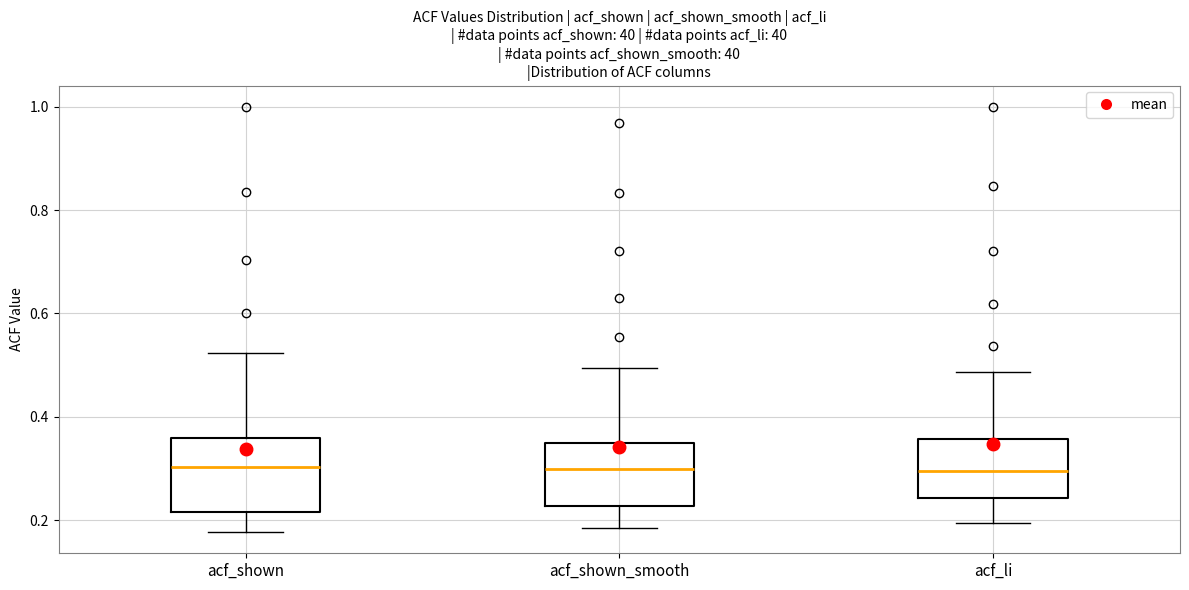

Which box is the tallest, from its lower edge to its upper edge?

acf_shown